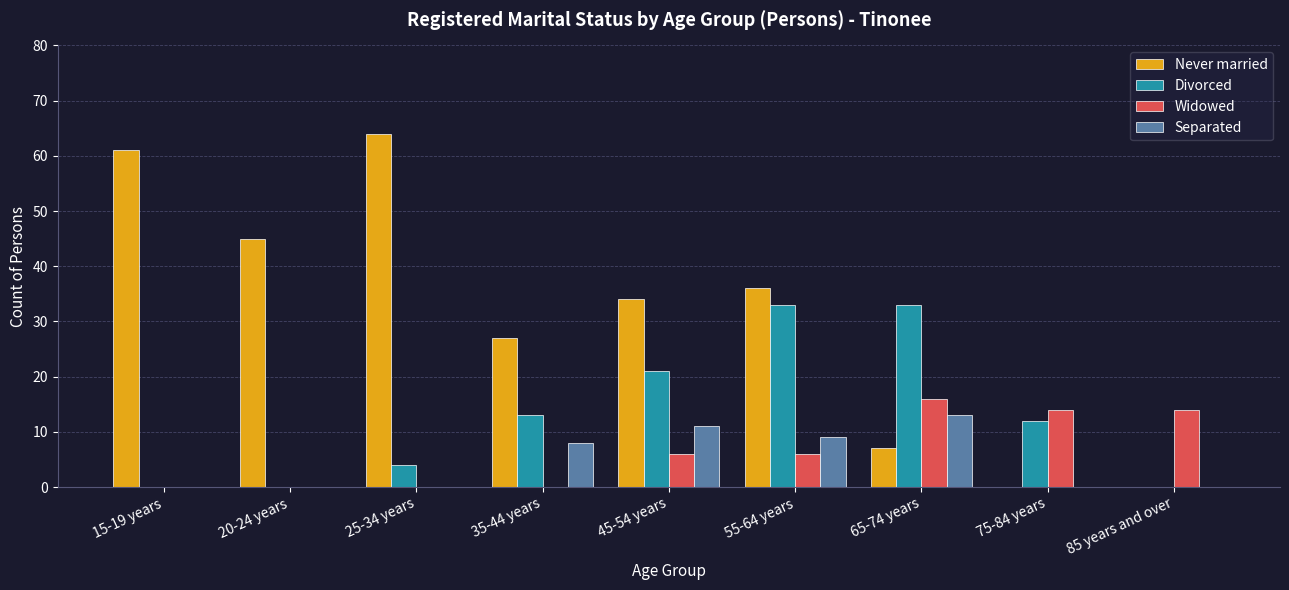

What is the total value across all series at 20-24 years?

45